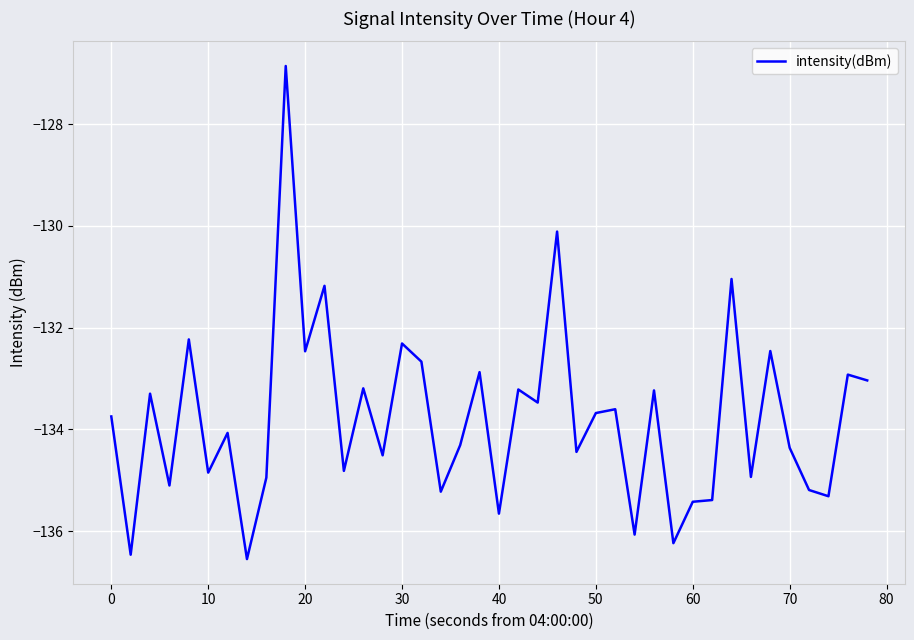

How many distinct data groups are displayed?

1